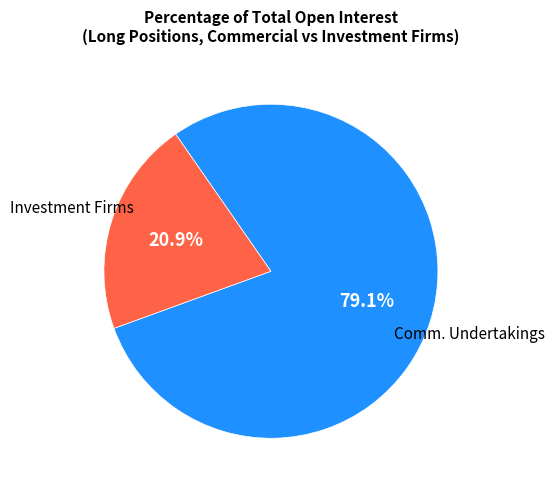

Is there a majority slice in this chart?

Yes